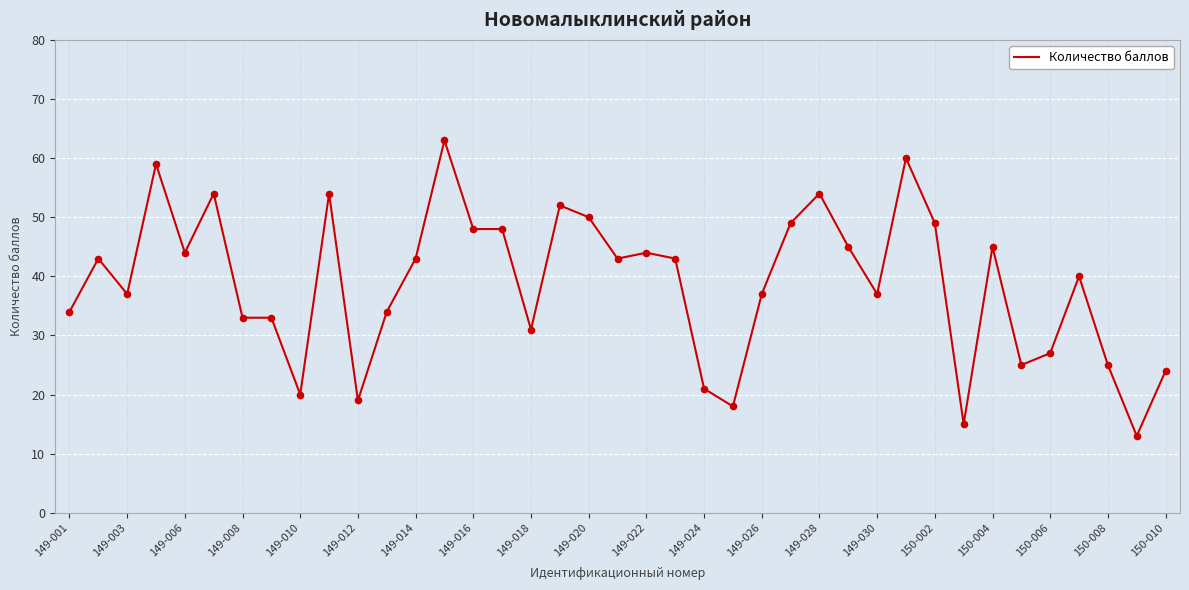

What is the minimum value shown in the chart?

13